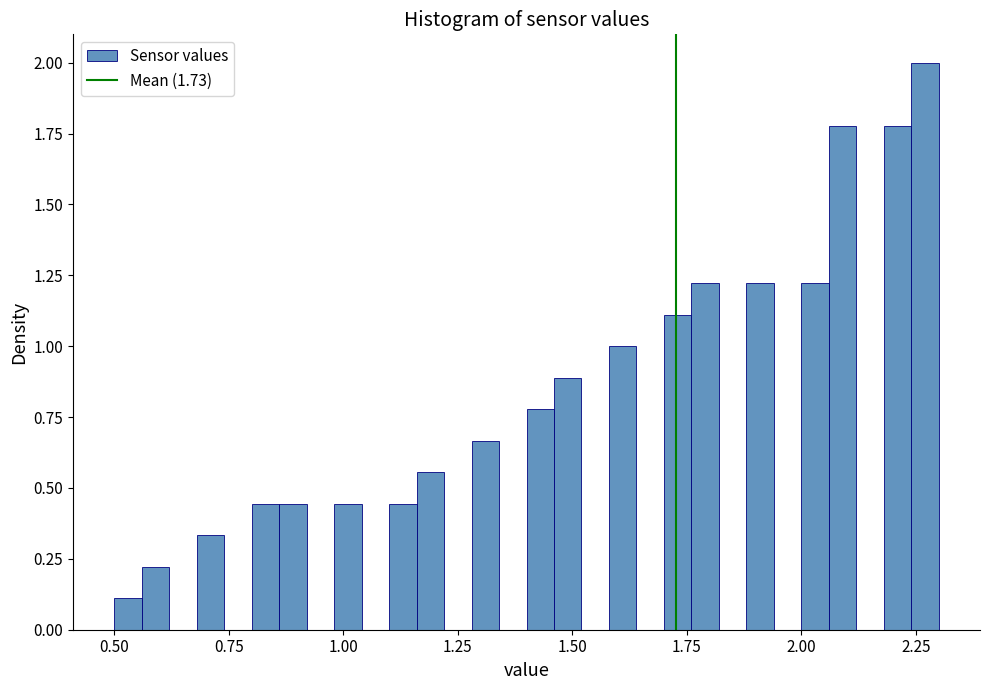

Around what value on the x-axis is the tallest bar? Give the approximate position of its centre, as read against the axis.

2.25